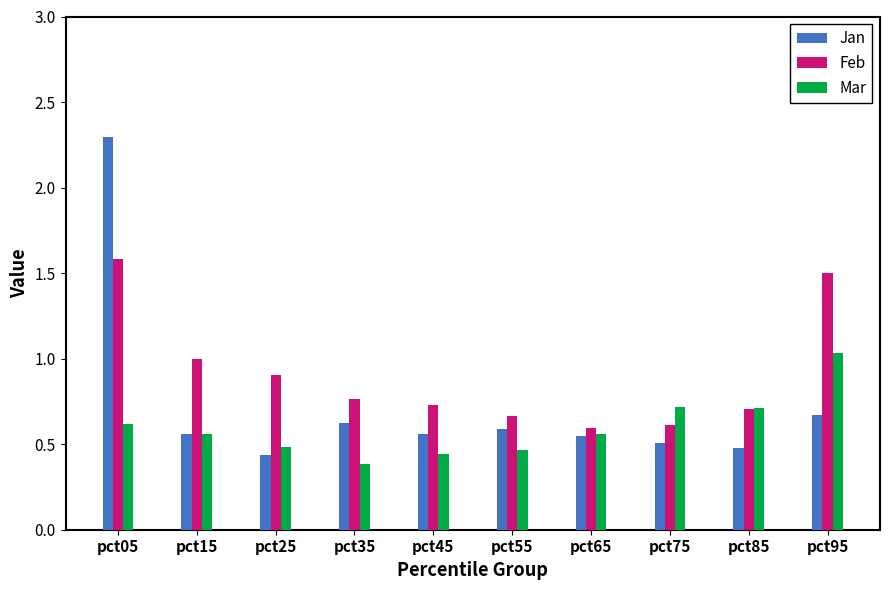

What is the difference between the maximum and minimum values in the Jan series?

1.9